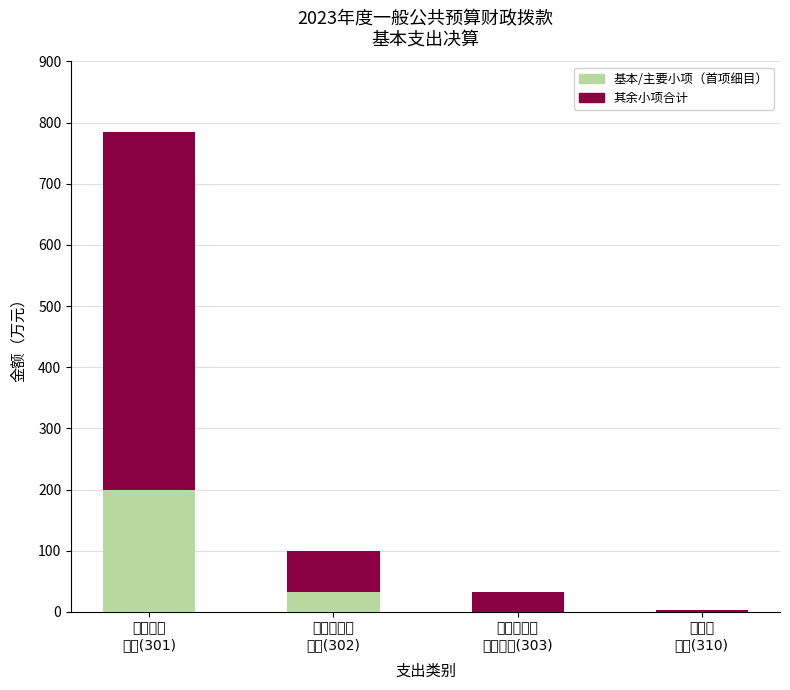

Count the number of categories in the chart.

4